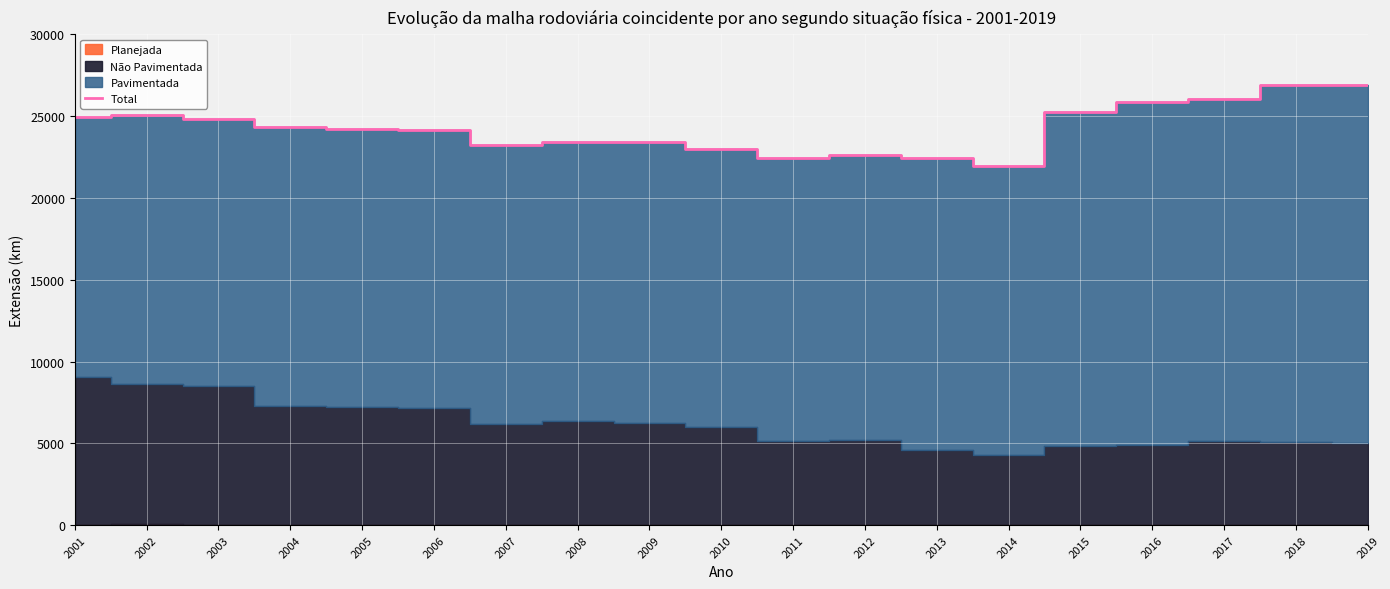

The Total series shows 24161.6 at 2006. True or false?

True